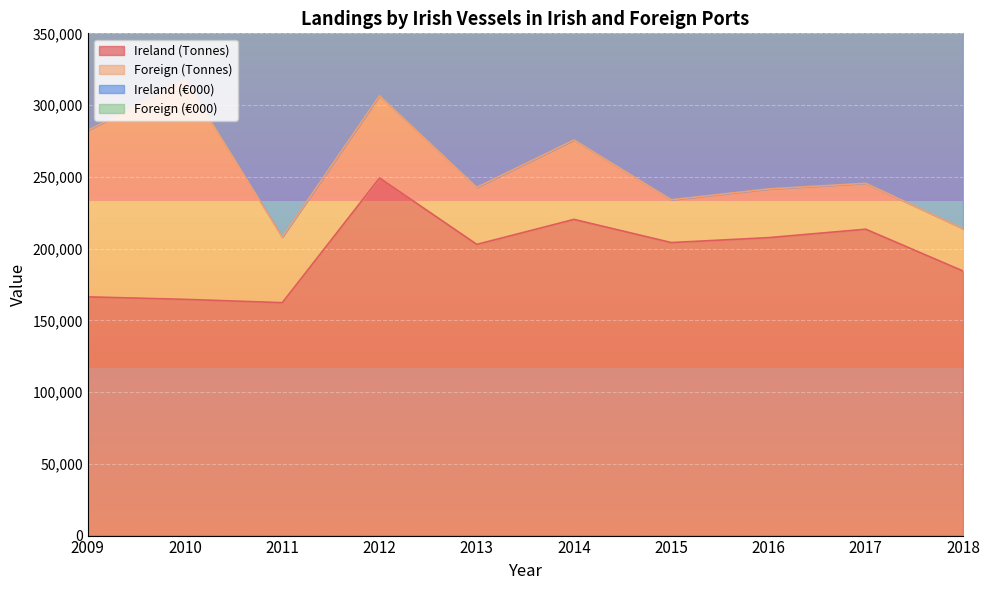

Where is the first local maximum for Ireland (€000)?

2012